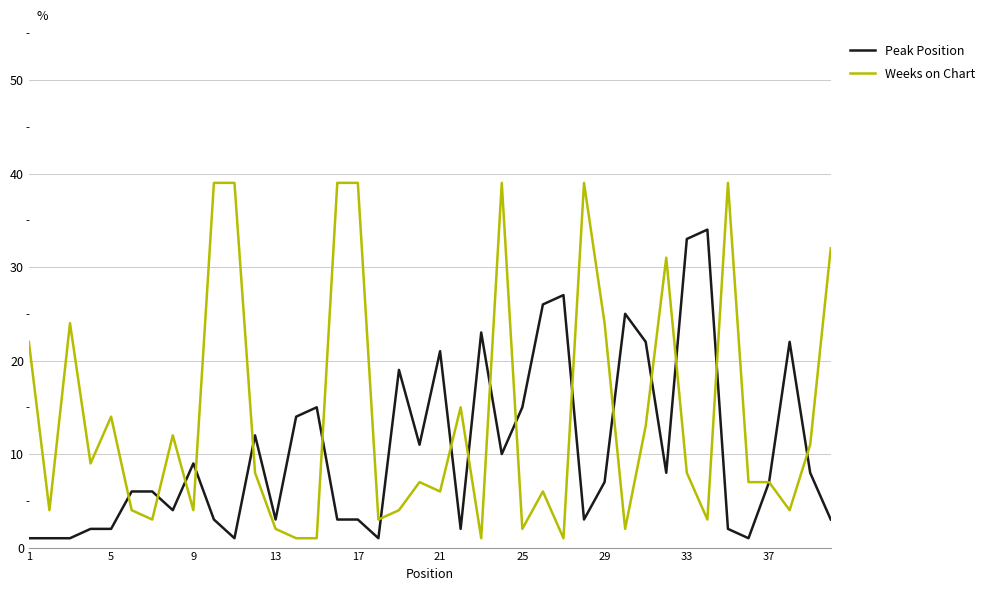

Which series has the largest total across all categories?

Weeks on Chart